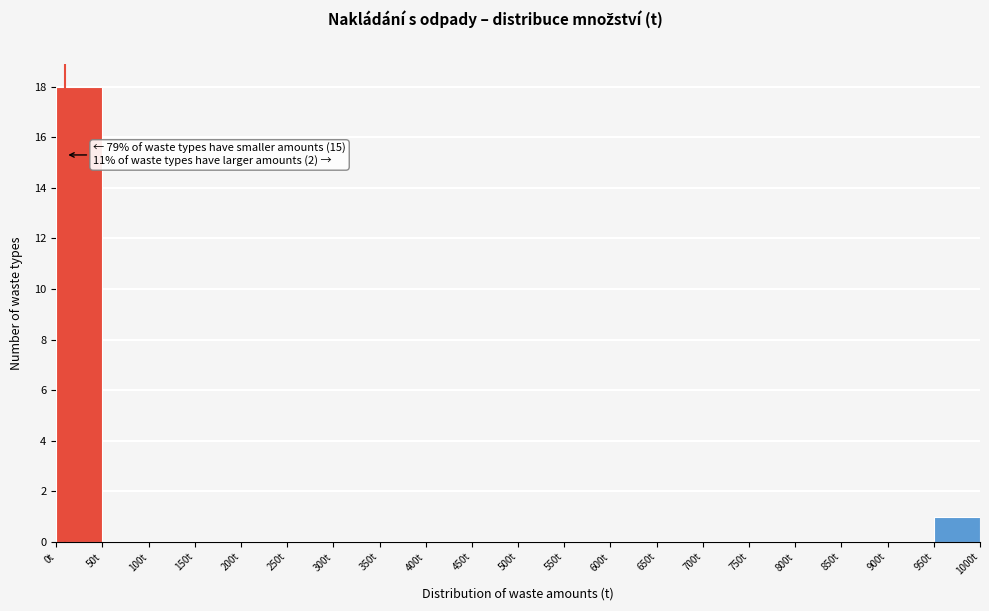

Which range on the x-axis has the tallest bar?

0 to 50